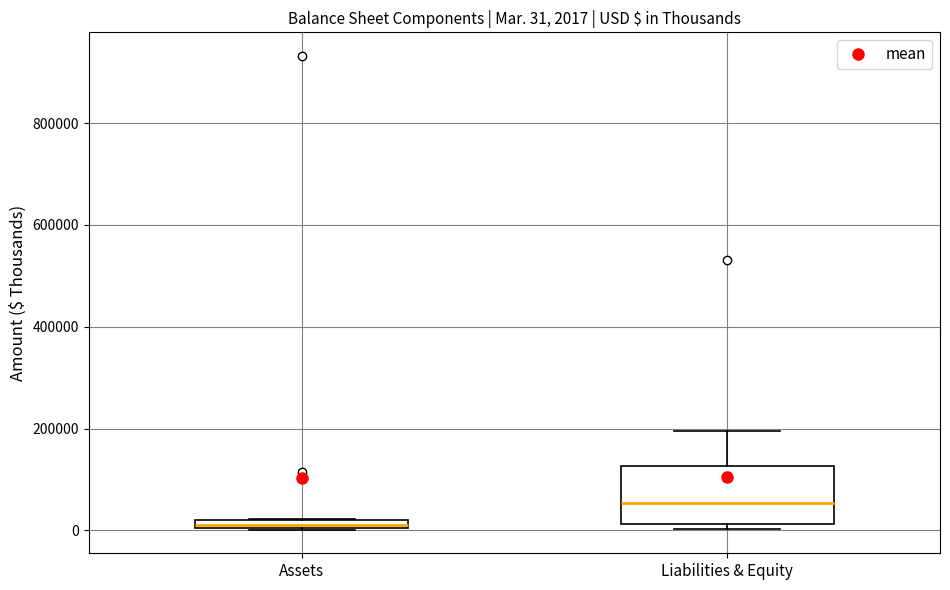

Which box's median line is the highest?

Liabilities & Equity